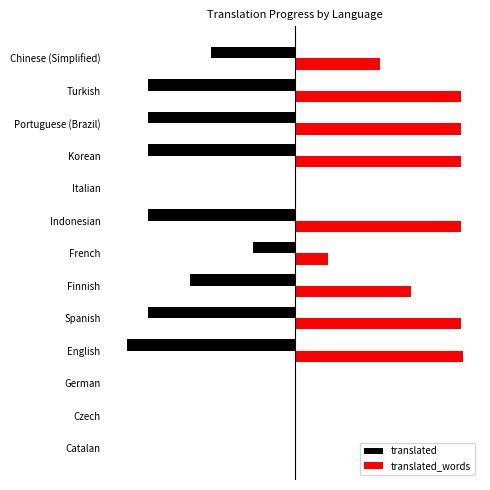

What is the average value of the translated series?

-4.2